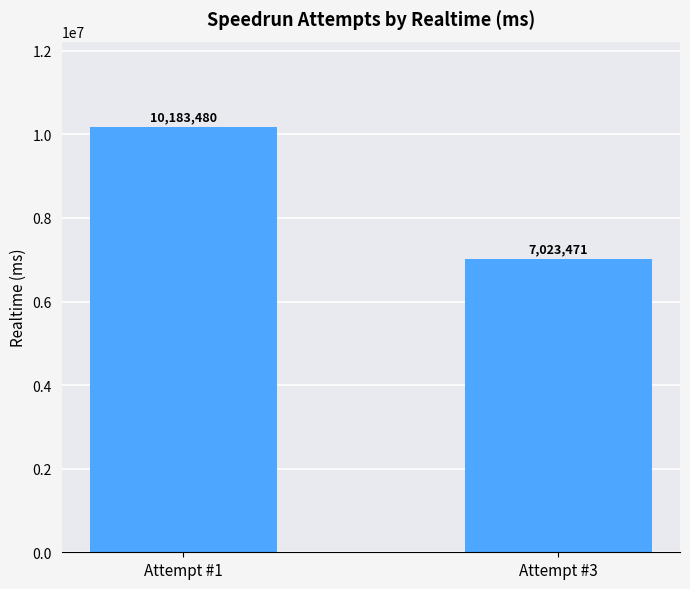

List the labels in order of value, smallest first.

Attempt #3, Attempt #1